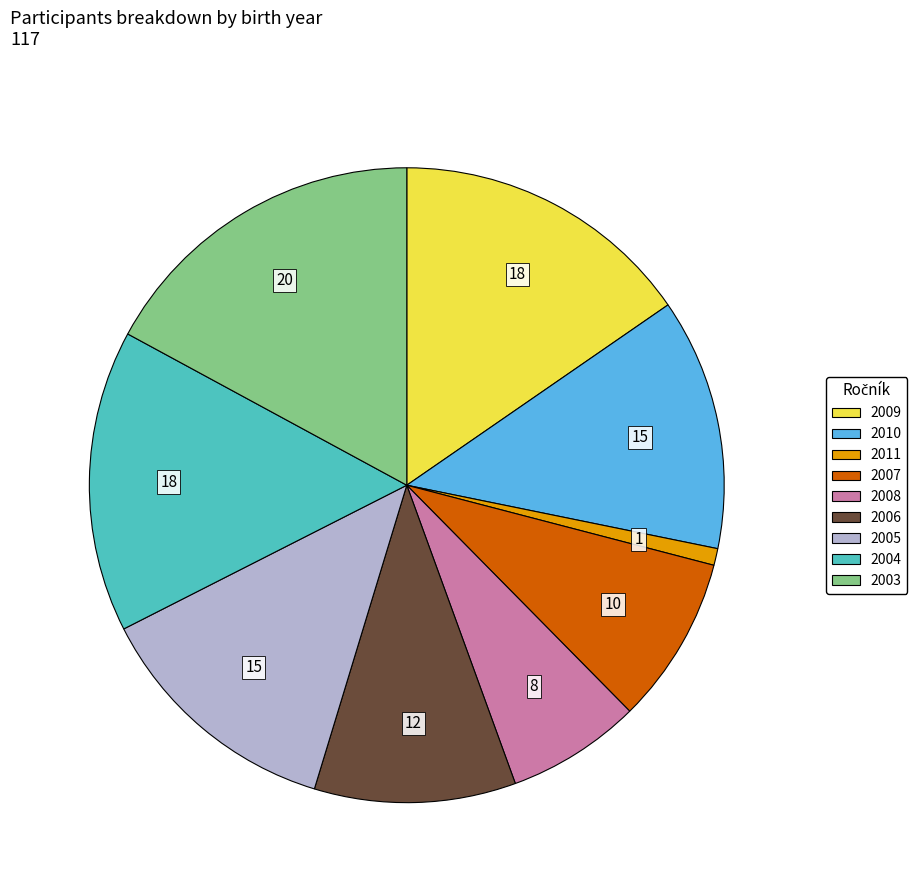

How many slices are in this pie chart?

9